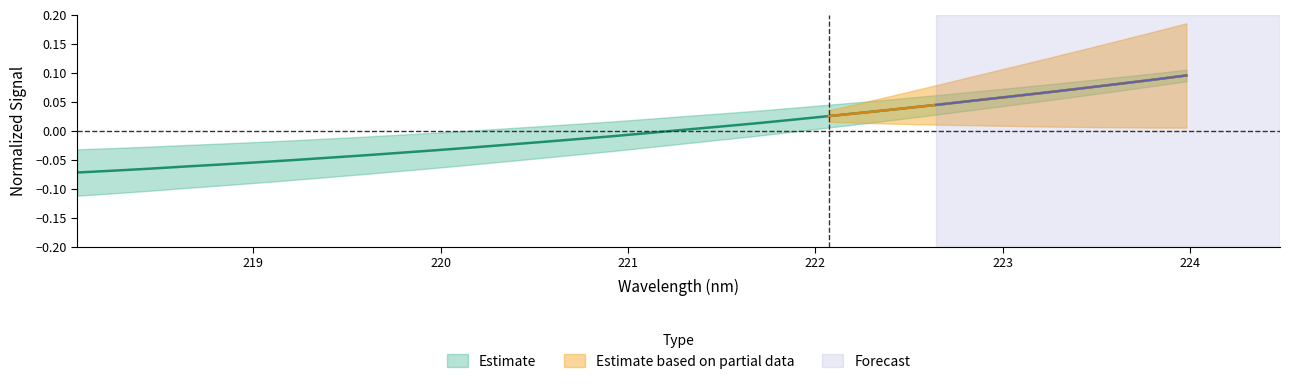

List the labels in order of value, largest first.

223.9802, 223.7895, 223.5987, 223.408, 223.2172, 223.0264, 222.8355, 222.6447, 222.4538, 222.263, 222.0721, 221.8812, 221.6902, 221.4993, 221.3083, 221.1174, 220.9264, 220.7354, 220.5444, 220.3533, 220.1623, 219.9712, 219.7801, 219.589, 219.3979, 219.2067, 219.0156, 218.8244, 218.6332, 218.442, 218.2508, 218.0596